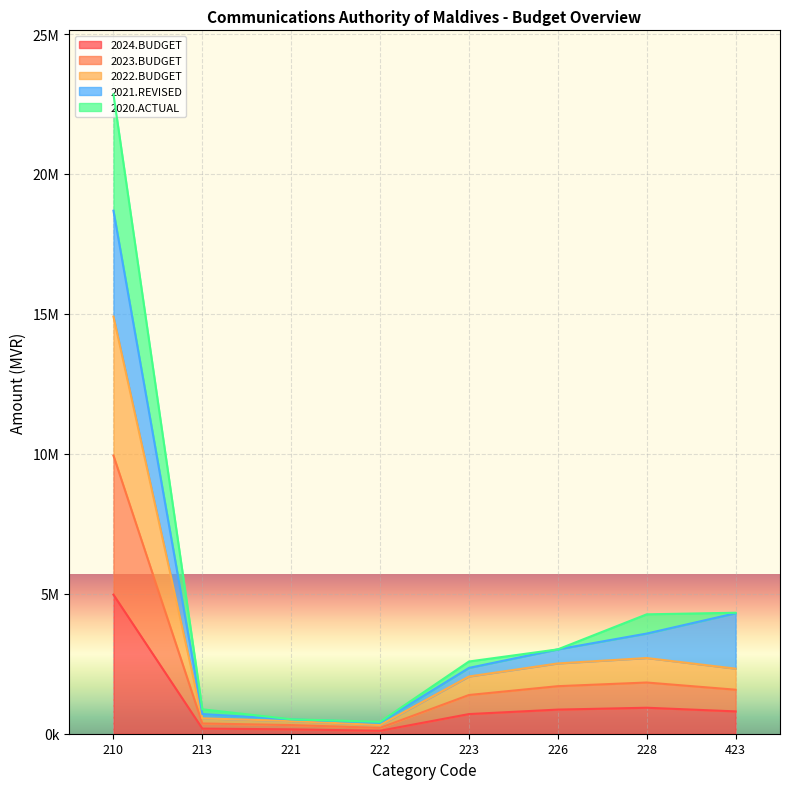

At which label is 2020.ACTUAL closest to 11636284?

423